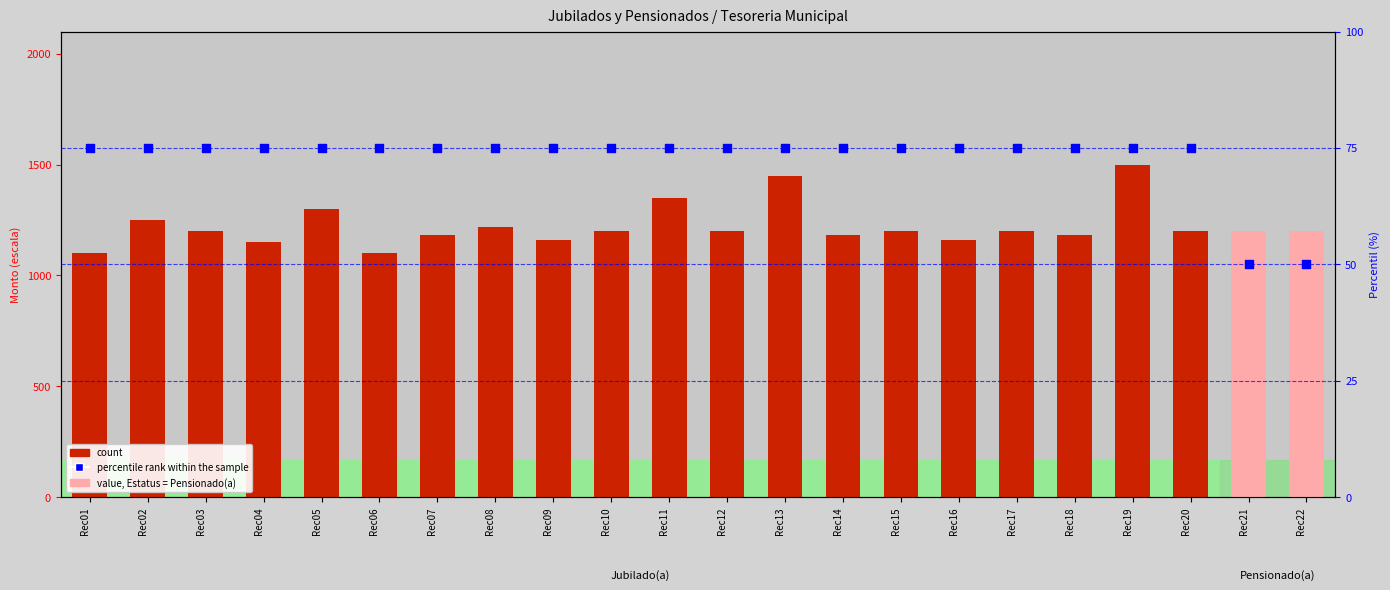

At how many categories does at least one series exceed 805?

22